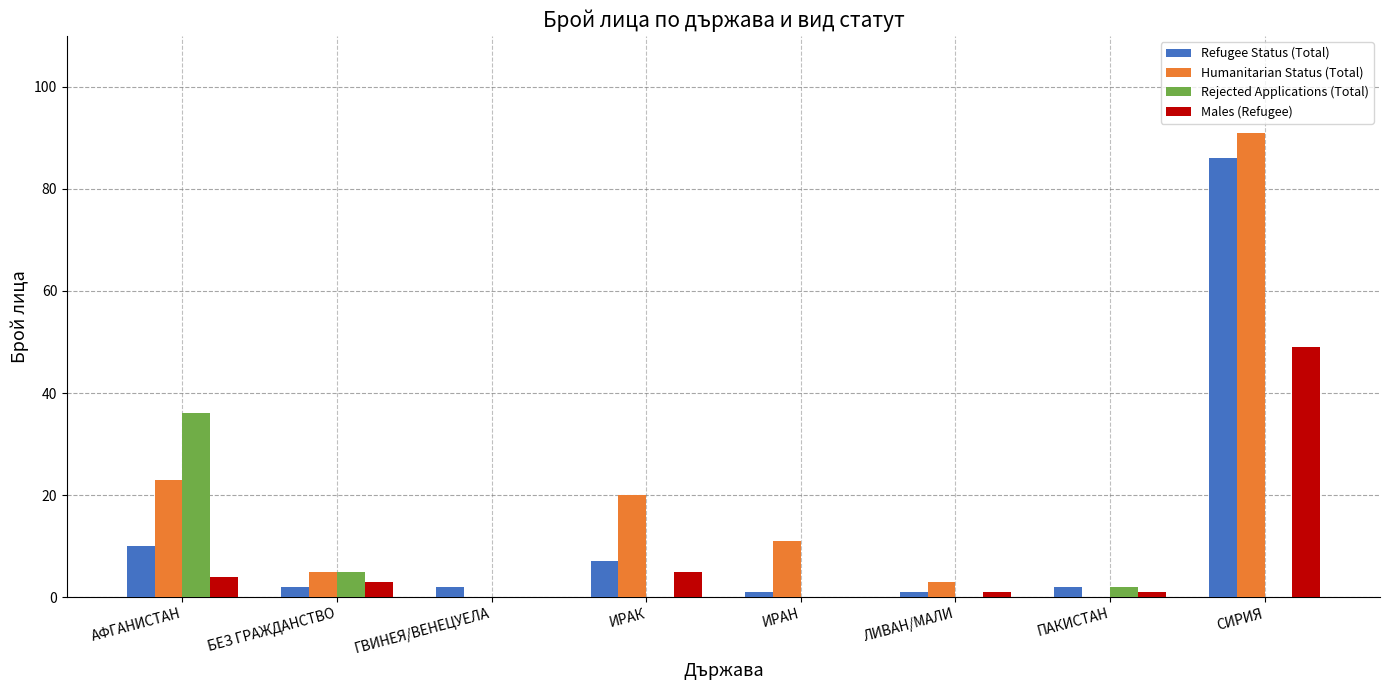

Count the number of data series in this chart.

4